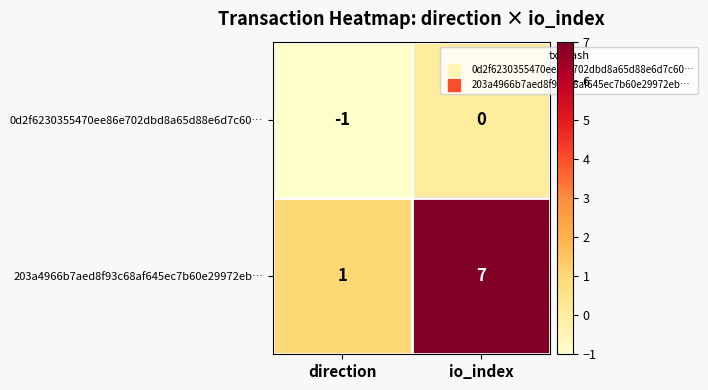

Reading left to right, what are all the values shown in this chart?

0d2f6230355470ee86e702dbd8a65d88e6d7c60…: direction=-1	io_index=0
203a4966b7aed8f93c68af645ec7b60e29972eb…: direction=1	io_index=7